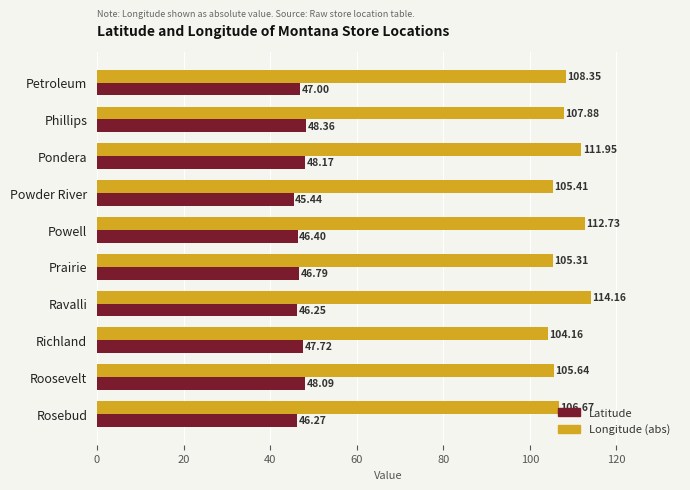

What is the total value across all series at Ravalli?

160.4